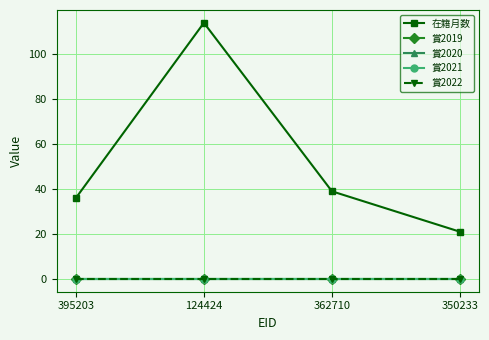

Rank the series by their maximum value, from lowest to highest.

賞2019, 賞2020, 賞2021, 賞2022, 在籍月数